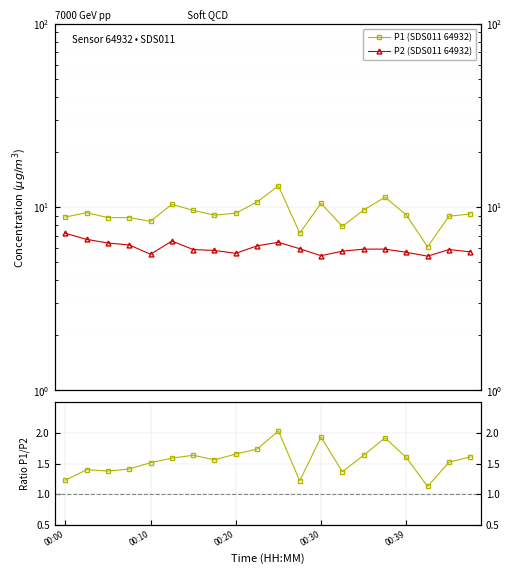

The value of P1 (SDS011 64932) at 7 is 9.1. True or false?

True